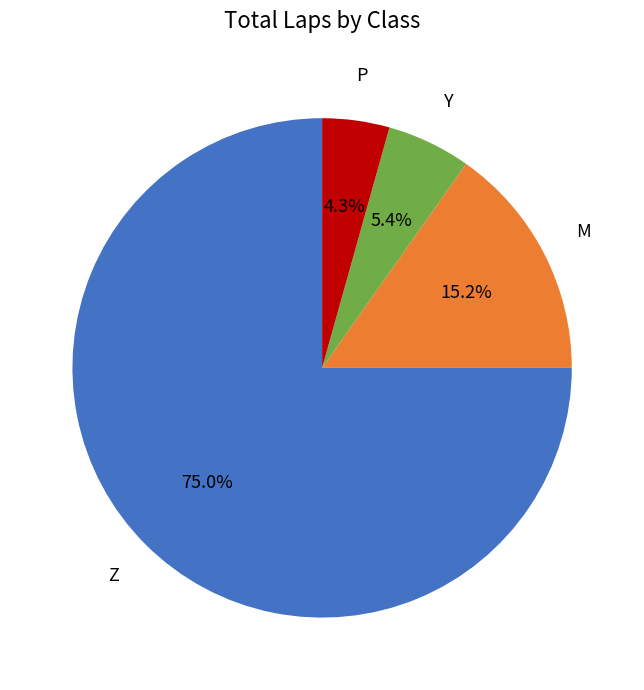

How many segments does this pie chart have?

4